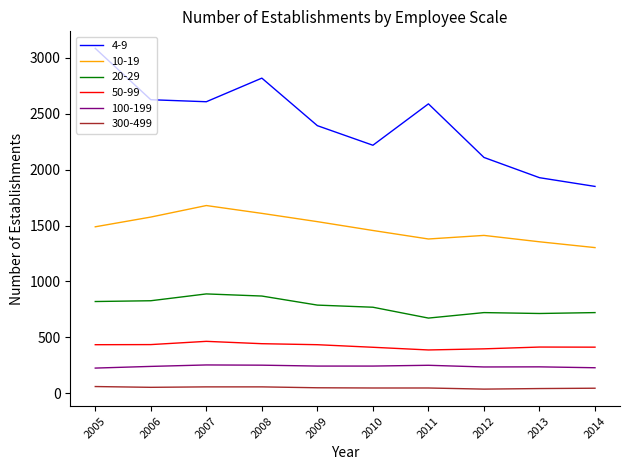

Where is 4-9 nearest to the value 2467?

2009